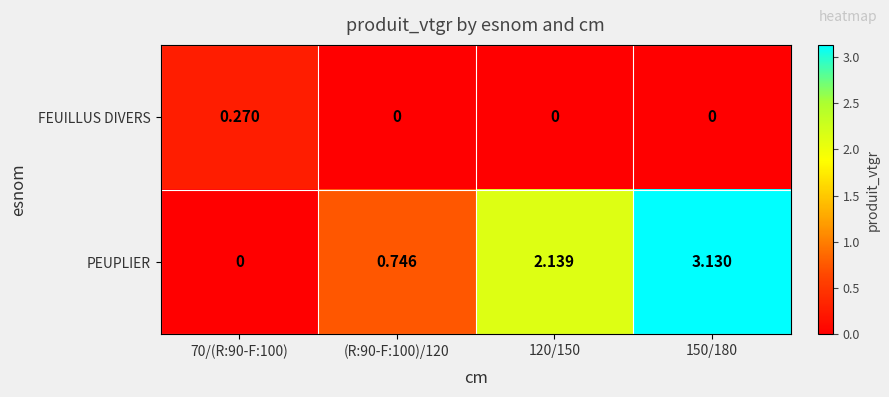

Which series has the widest spread of values?

PEUPLIER